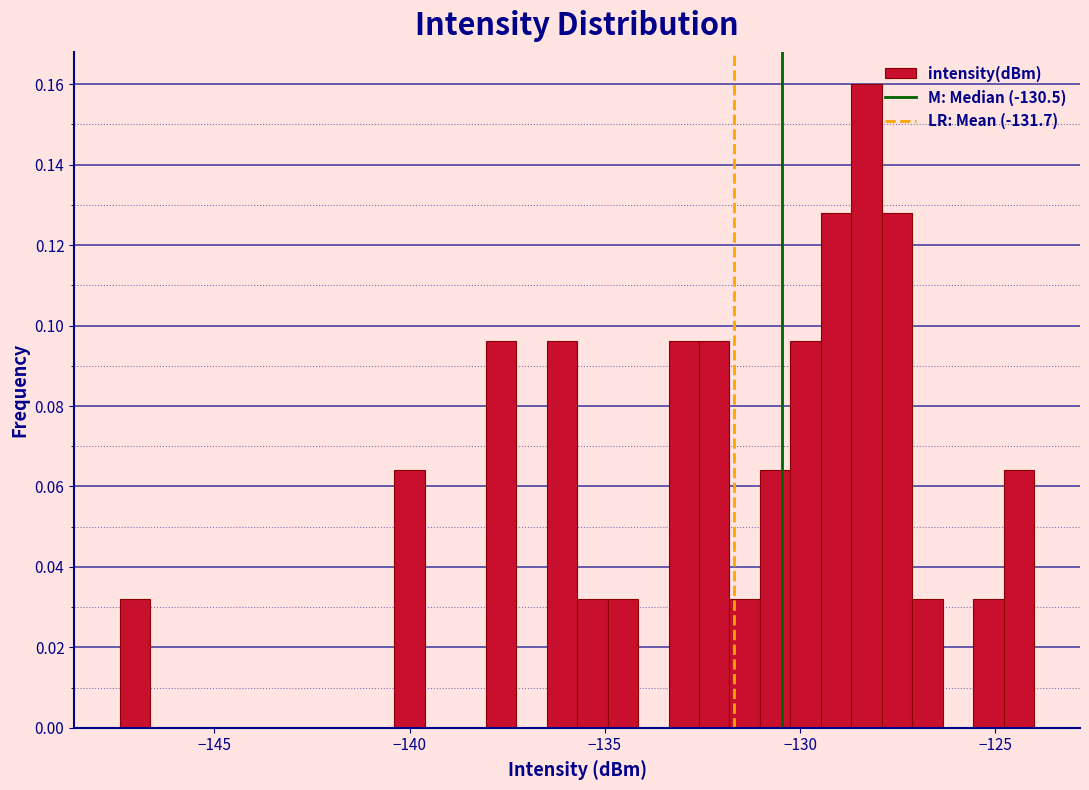

Read against the x-axis, roughly where is the centre of the tallest bar?

-128.5